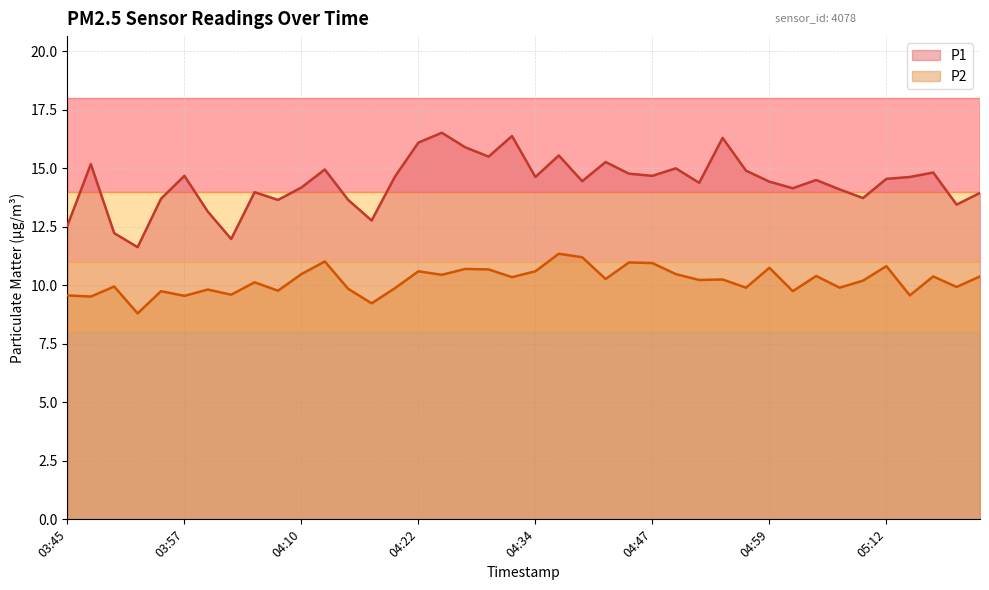

How many values in the P2 series exceed 10?

23